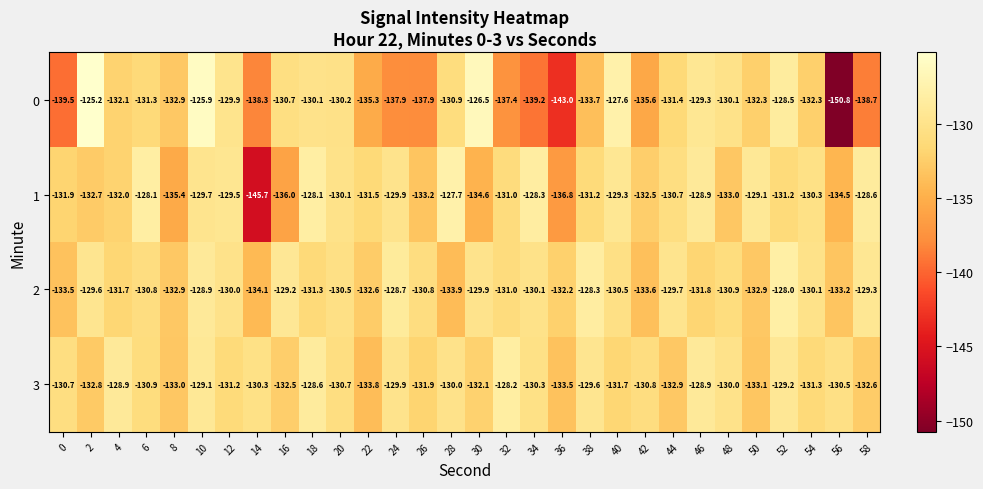

Where does the 3 series first go above -130?

4